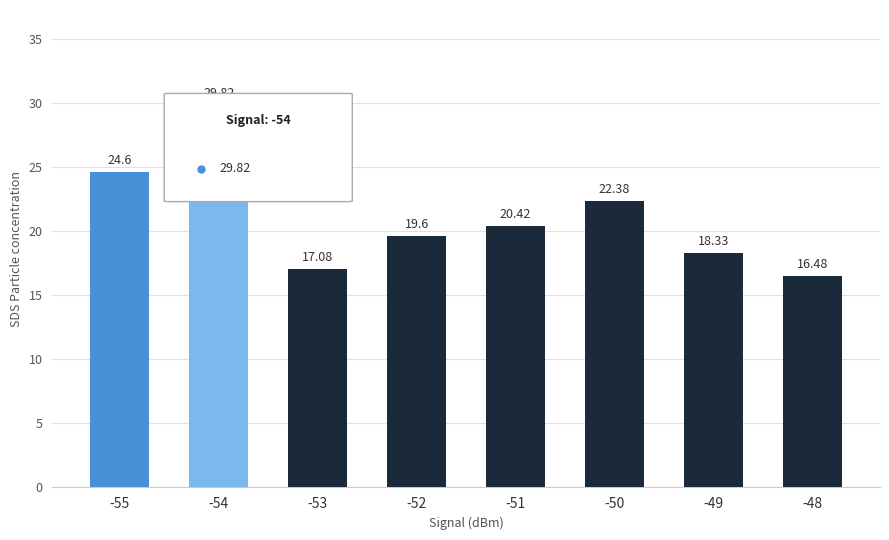

What is the average value?

21.1